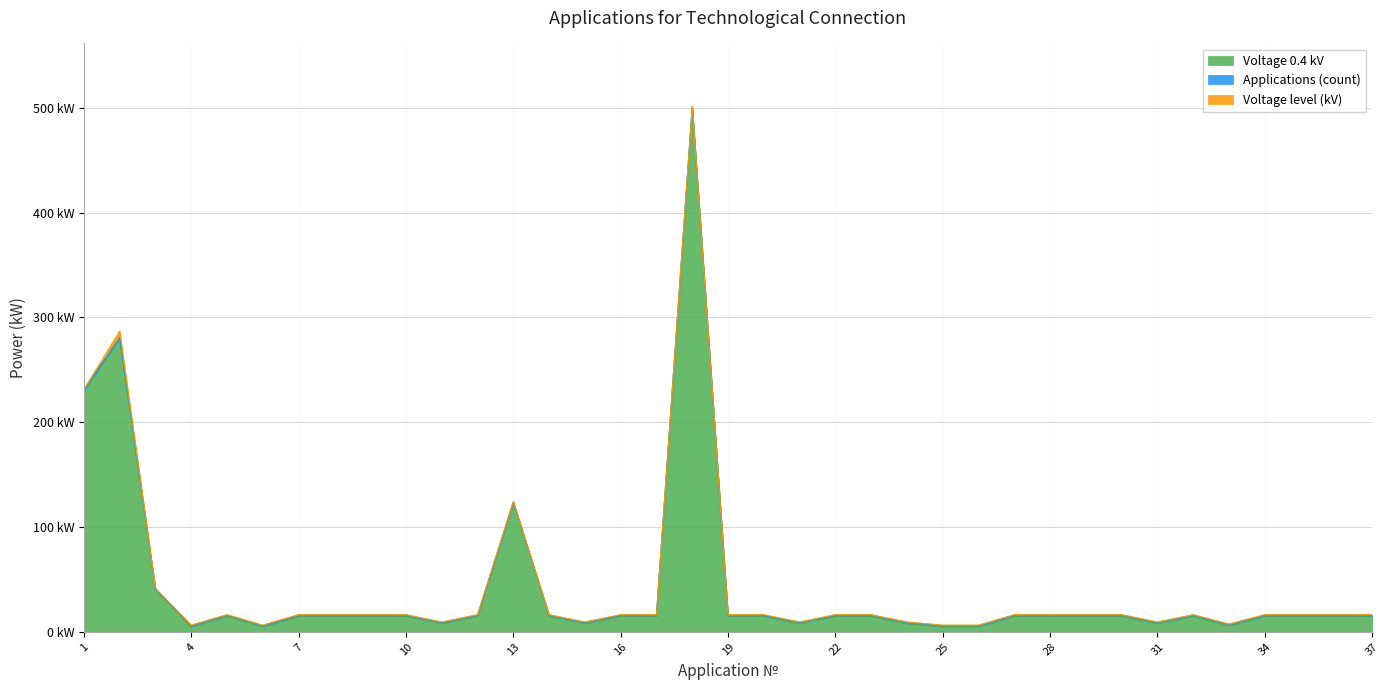

What is the average value of the Applications (count) series?

1.0